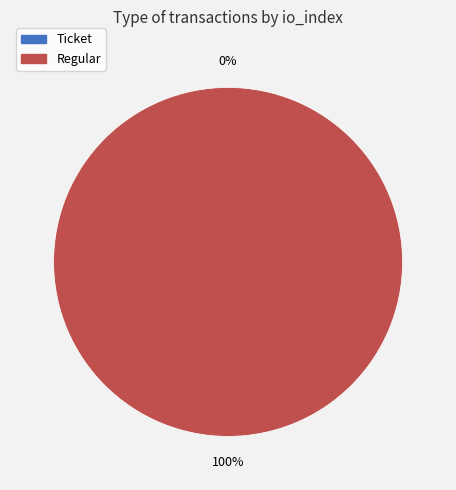

To the nearest percent, what is the average slice percentage?

50%